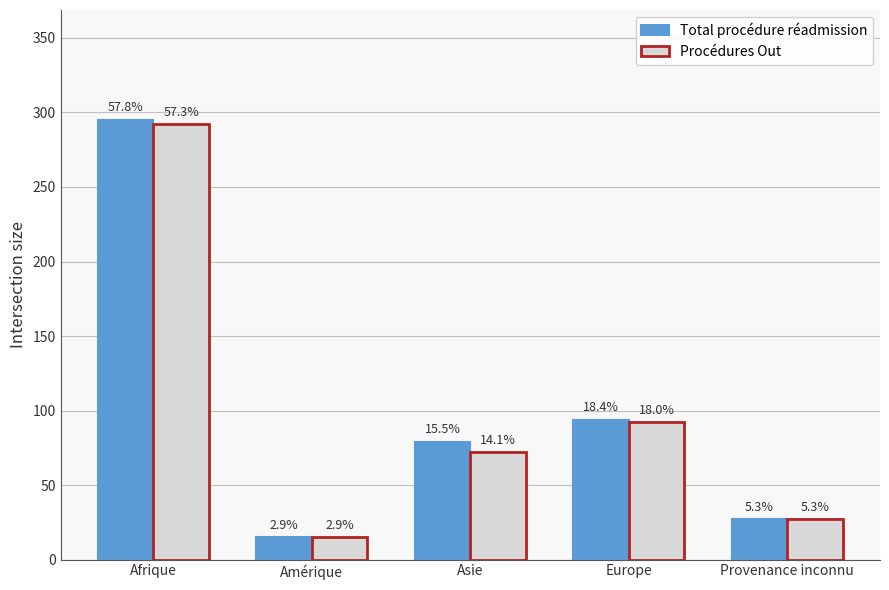

List the series in order of their peak value, lowest first.

Procédures Out, Total procédure réadmission